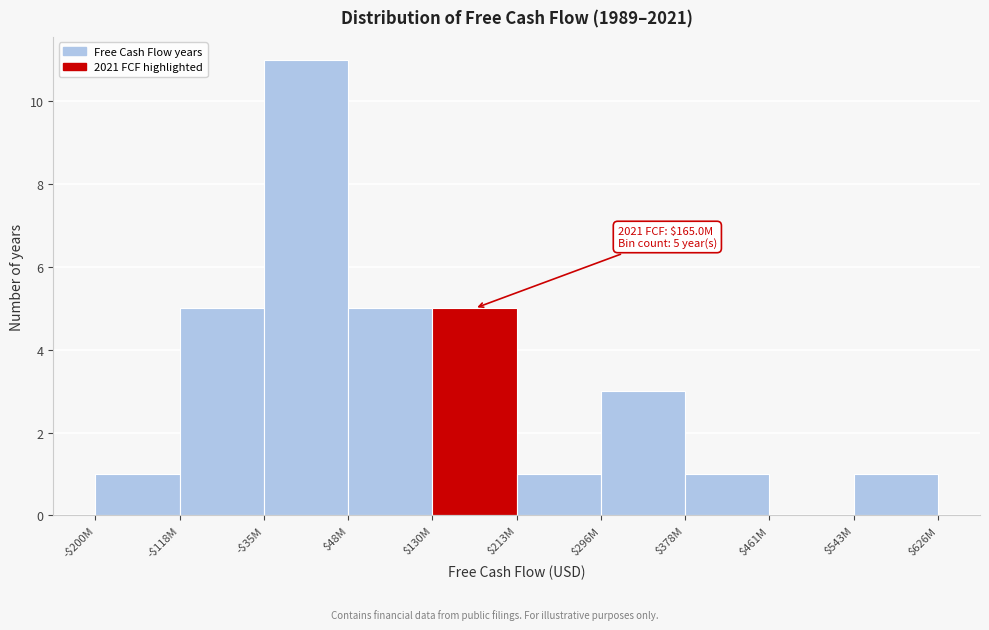

Read the value at $130M.

5